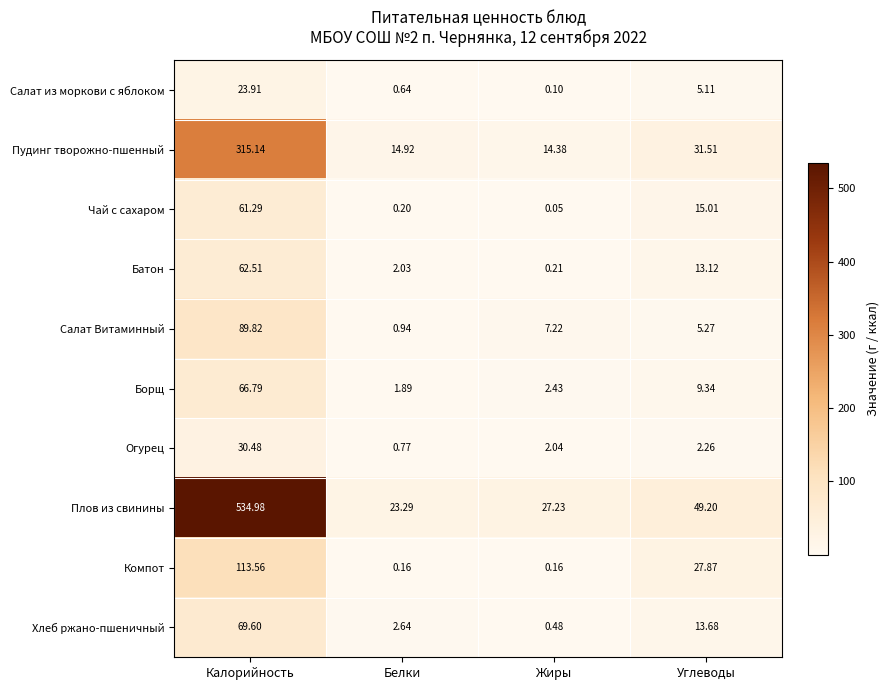

Where does the Борщ series first go above 9?

Калорийность